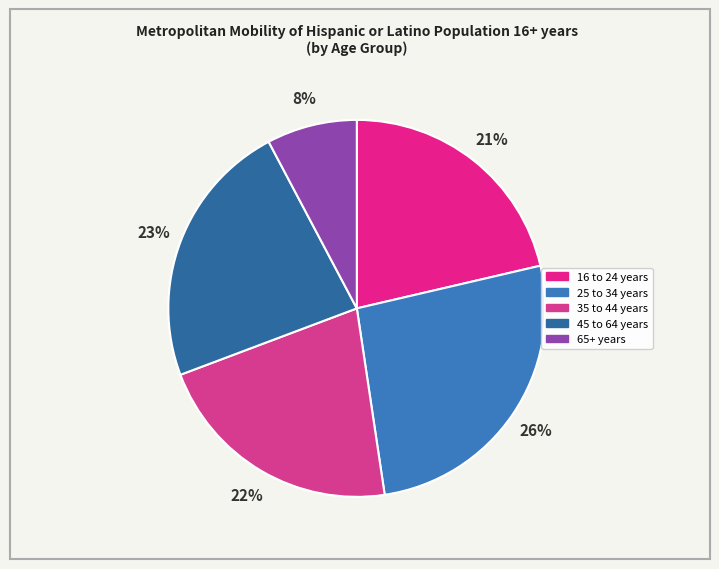

Do 25 to 34 years and 35 to 44 years together represent more than half of the pie?

No